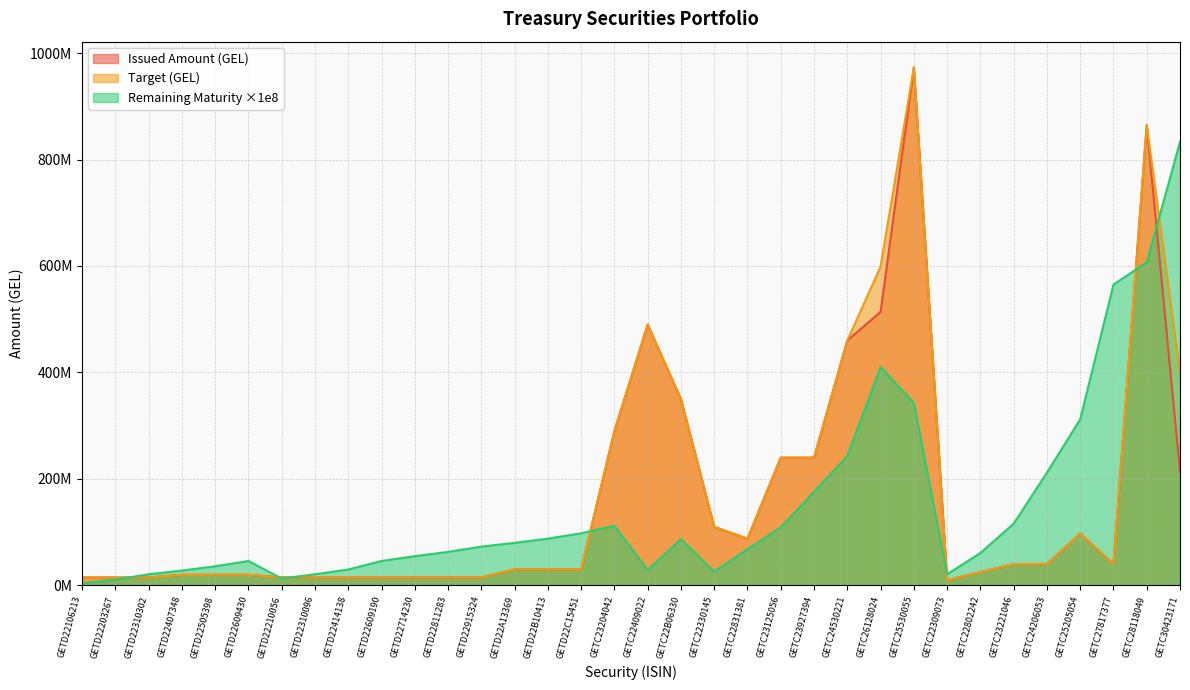

Is the value of Issued Amount (GEL) at GETD22106213 greater than the value of Target (GEL) at GETD22915324?

No